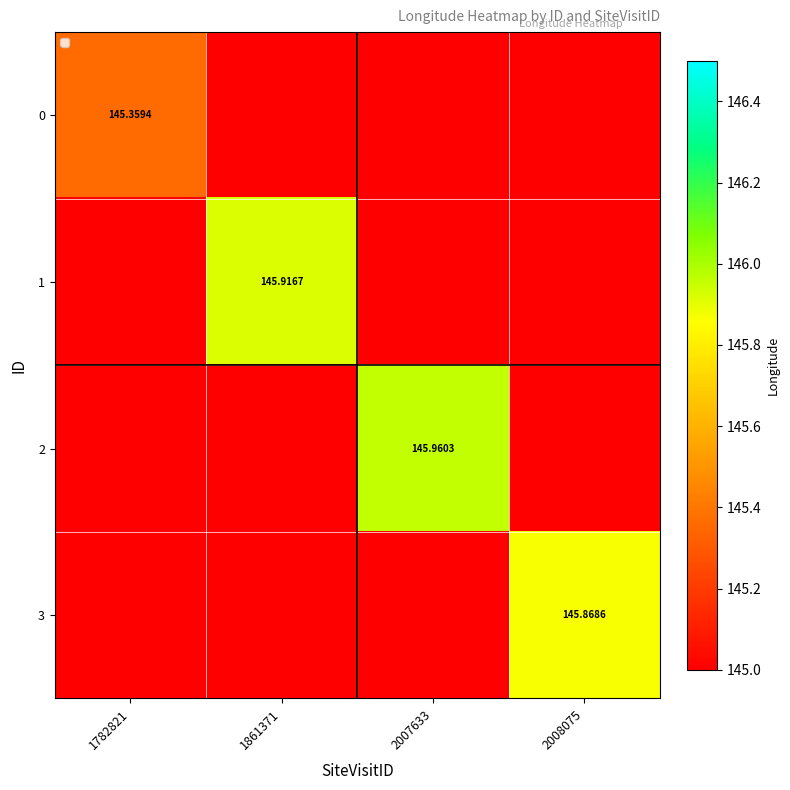

Is the value of 1 at 1861371 greater than the value of 2 at 2007633?

No